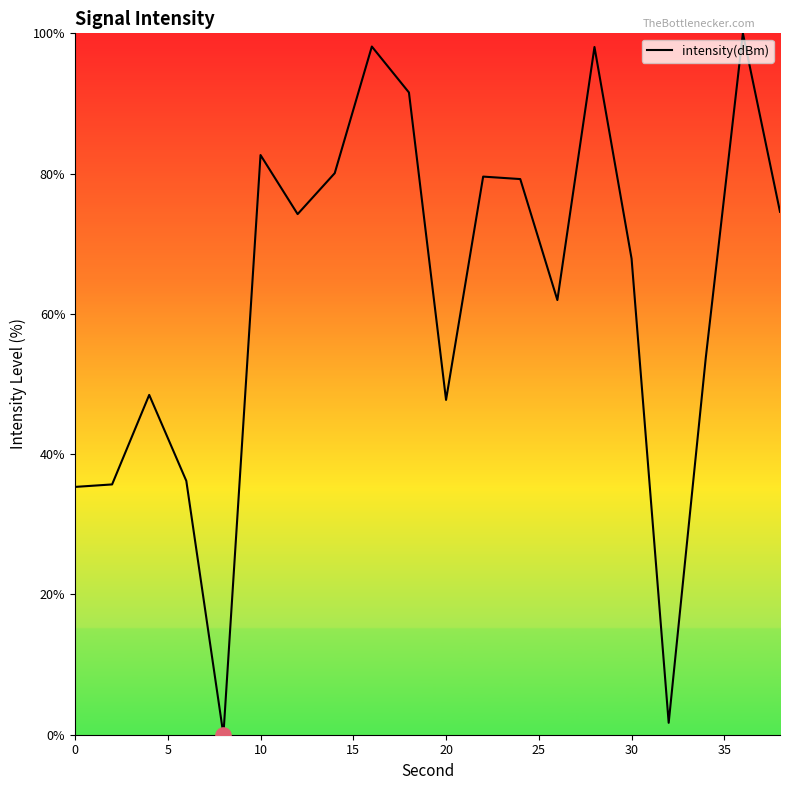

What is the difference between the maximum and minimum values?

100.0